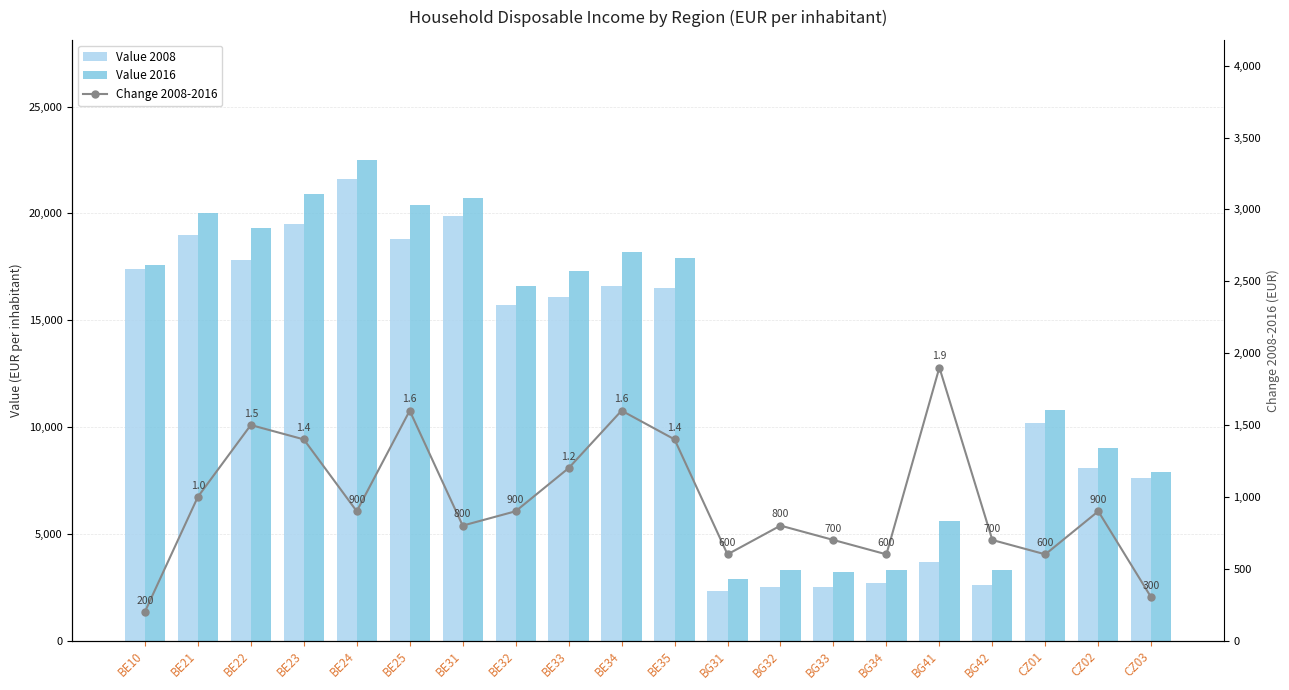

What are all the series names shown in the legend?

Value 2008, Value 2016, Change 2008-2016